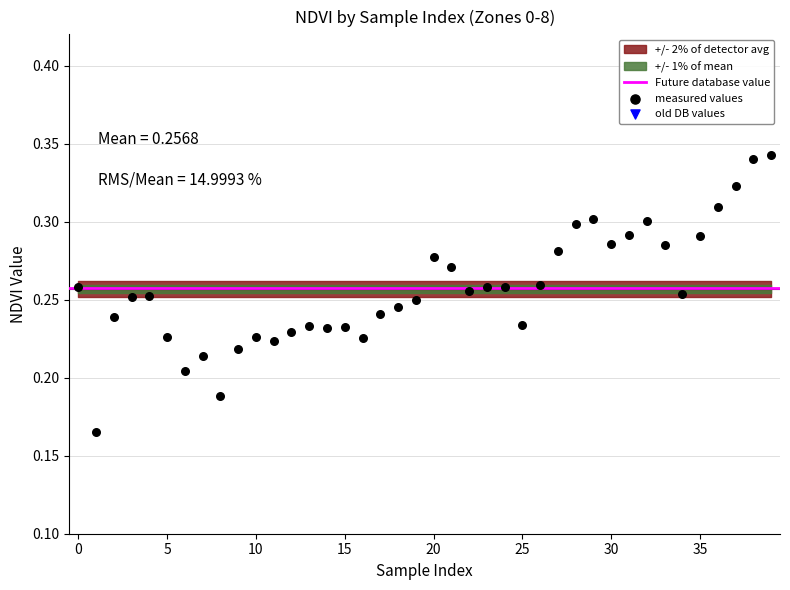

Is the value of NDVI at 21 greater than the value of Zone at 13?

No